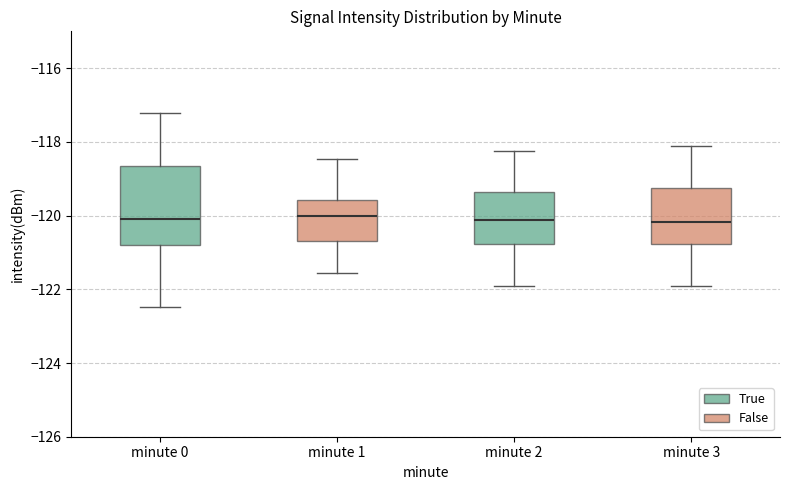

Reading left to right, read every box against the y-axis: the position of its median line, the range the box covers, and the ends of its whiskers. The values are not printed on the chart, so give them approximately, as read against the axis.

minute 0: median -120.0, box -120.8 to -118.6, whiskers -122.4 to -117.2
minute 1: median -120.0, box -120.6 to -119.6, whiskers -121.6 to -118.4
minute 2: median -120.2, box -120.8 to -119.4, whiskers -122.0 to -118.2
minute 3: median -120.2, box -120.8 to -119.2, whiskers -122.0 to -118.2